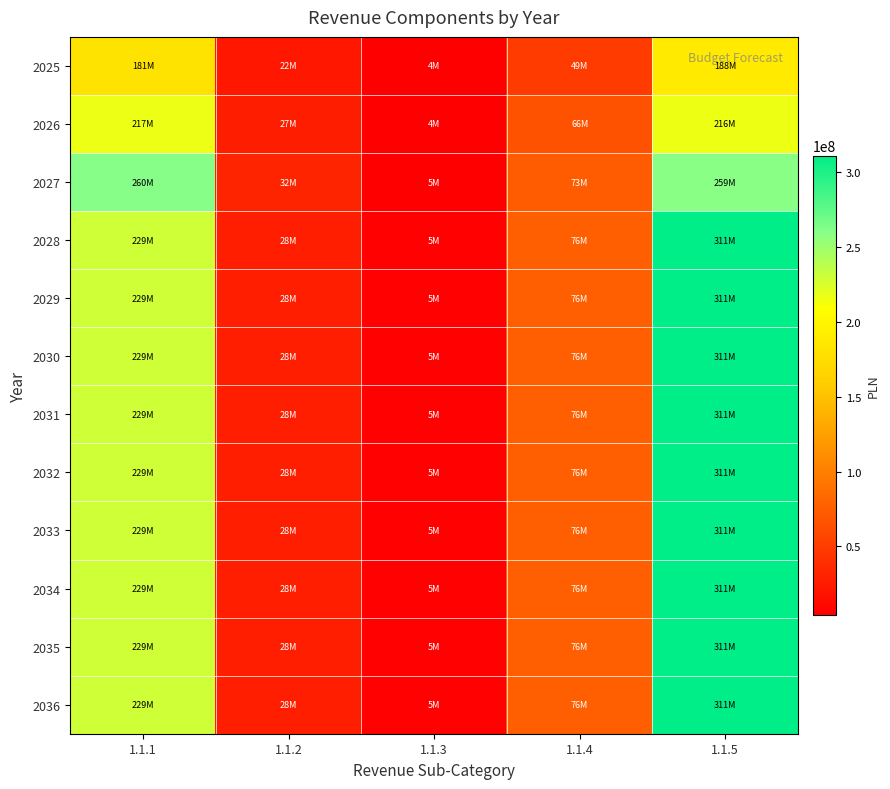

Between 1.1.1 and 1.1.2, which series saw the biggest shift?

2027